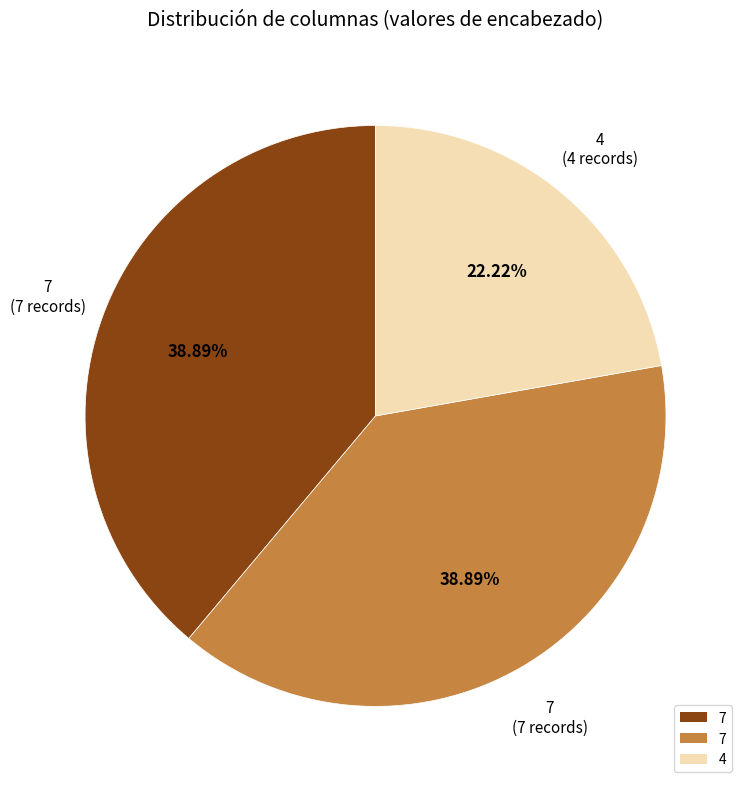

Count the number of slices in the pie.

3